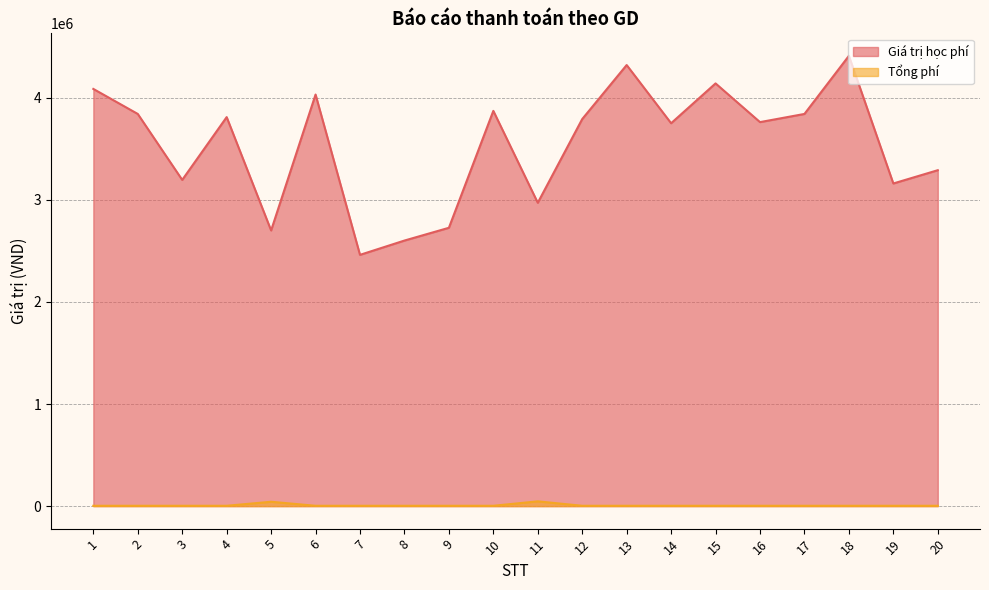

Rank the categories by Giá trị học phí value from highest to lowest.

18, 13, 15, 1, 6, 10, 2, 17, 4, 12, 16, 14, 20, 3, 19, 11, 9, 5, 8, 7